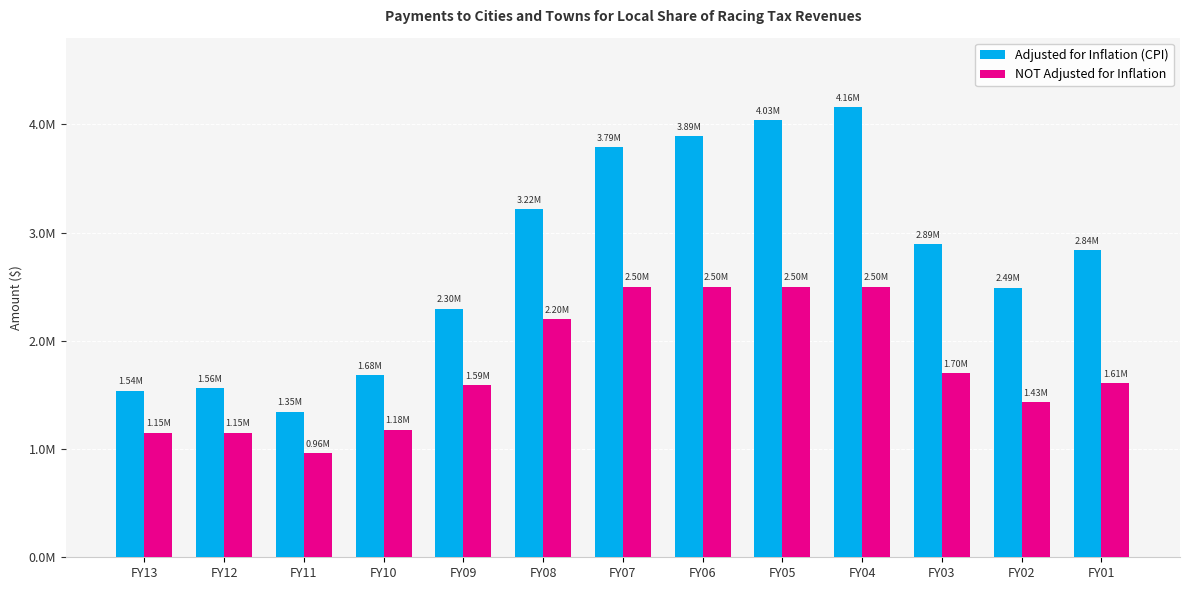

What value does the NOT Adjusted for Inflation series have at FY09?

1592500